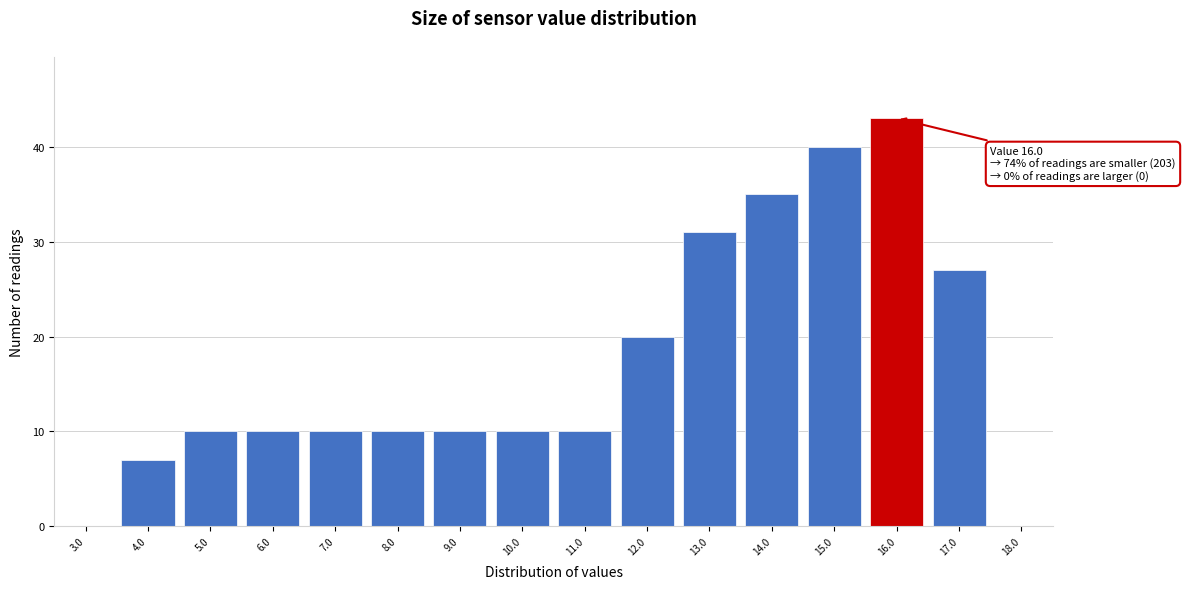

Which range on the x-axis has the tallest bar?

15.5 to 16.5